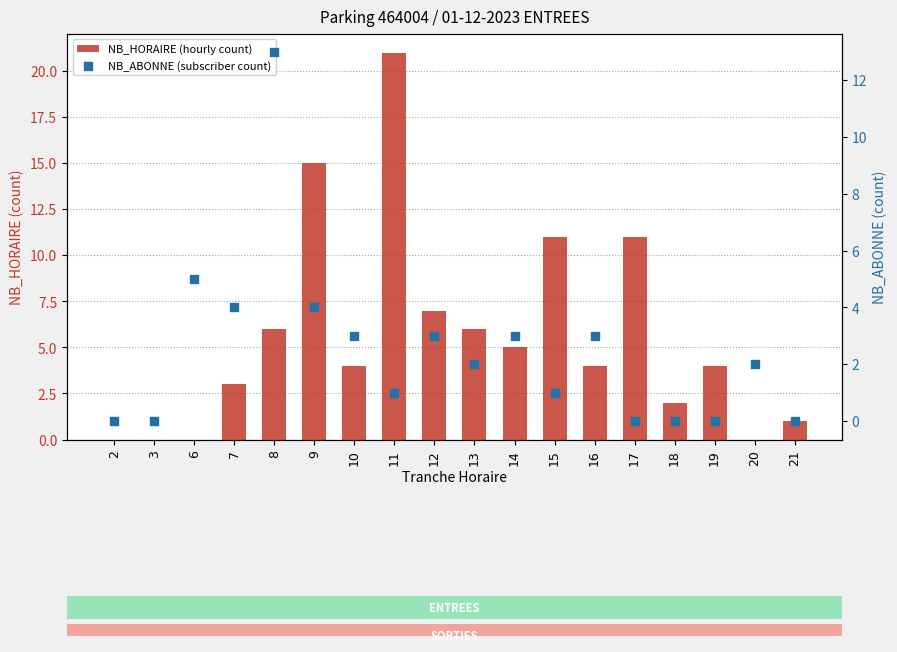

Is the value of NB_ABONNE (subscriber count) at 9 greater than the value of NB_HORAIRE (hourly count) at 8?

No